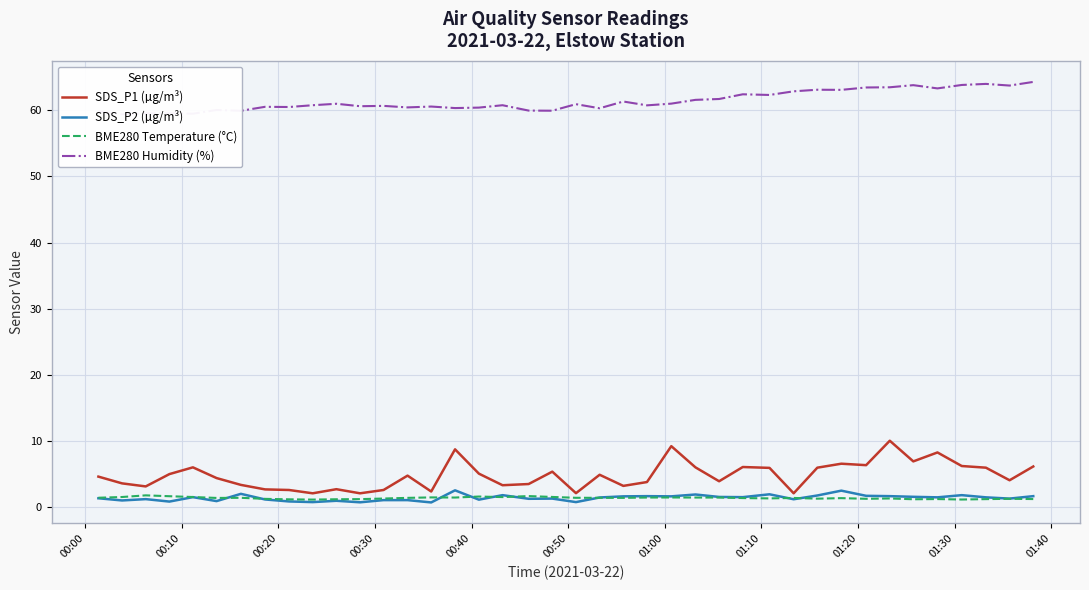

Which series has the largest total across all categories?

BME280 Humidity (%)